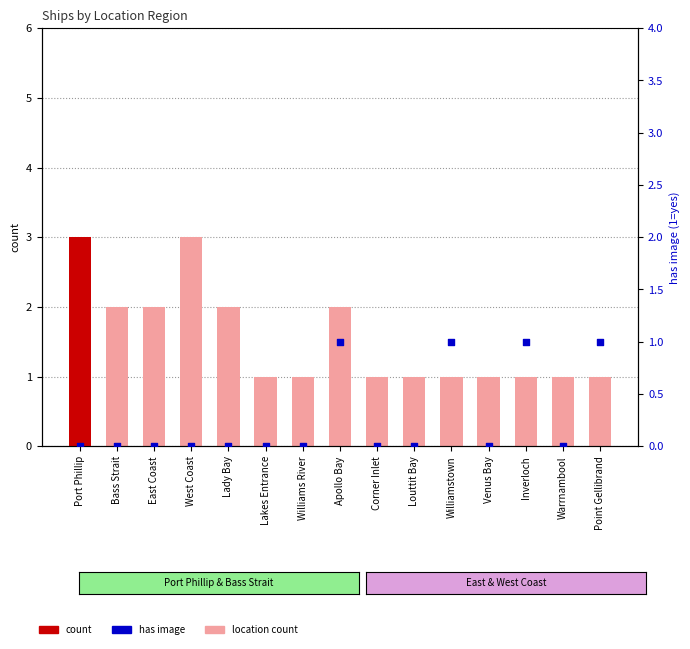

Which series has the largest total across all categories?

count